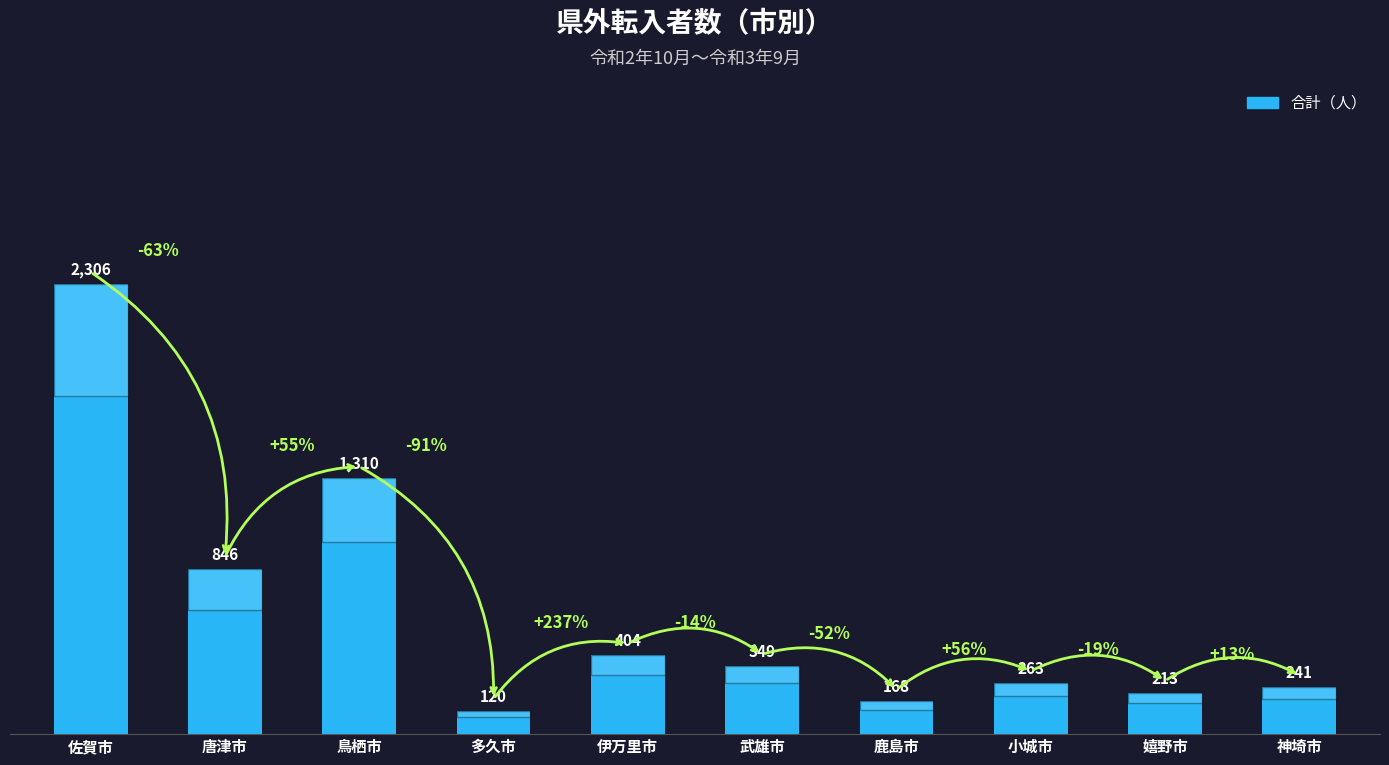

Where does the data first go above 349?

佐賀市